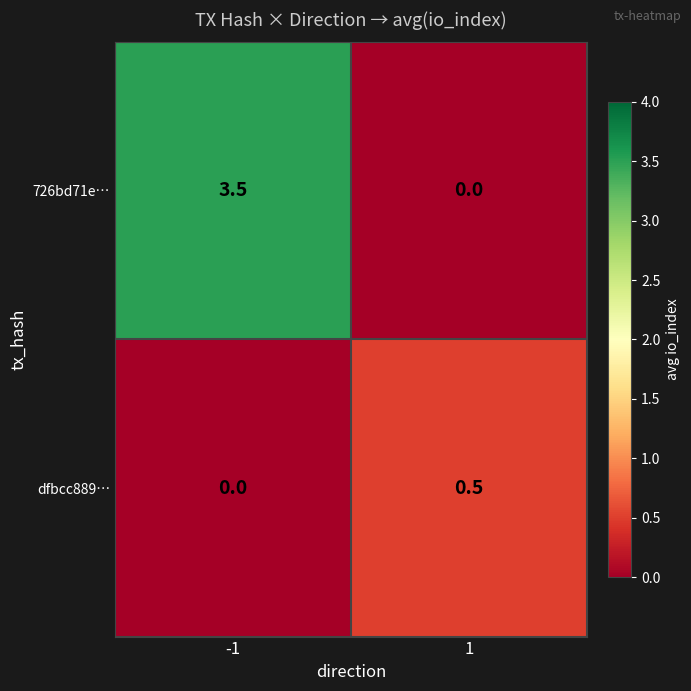

The value of dfbcc889… at -1 is 0.3. True or false?

False